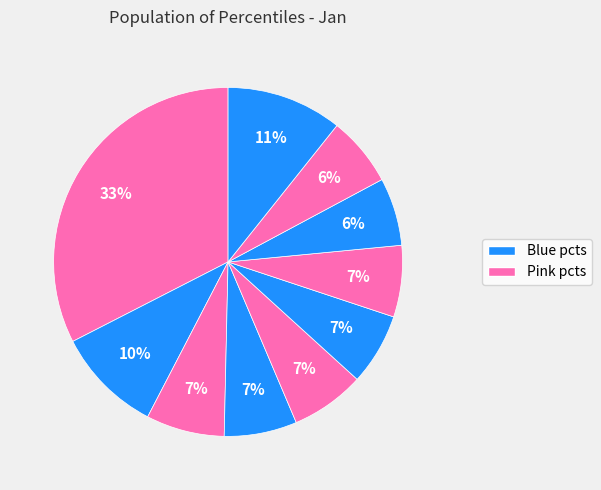

Count the number of slices in the pie.

10